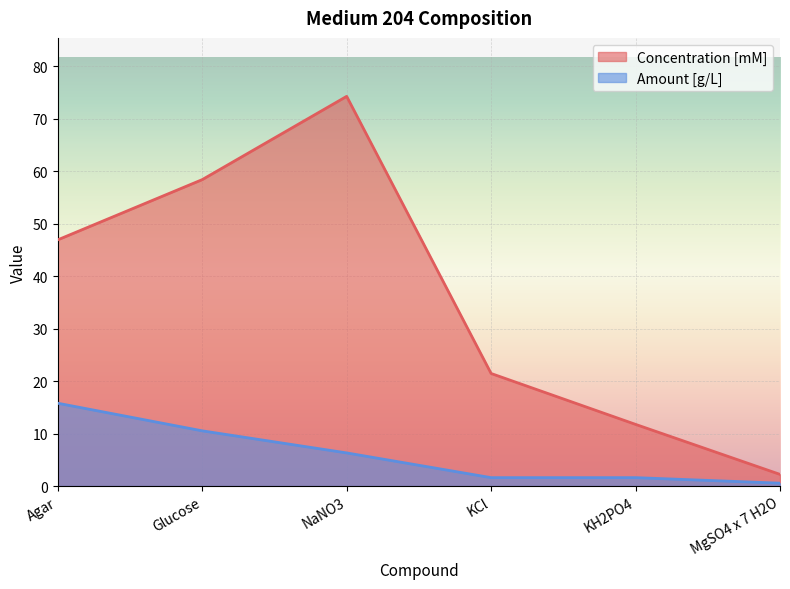

Is the value of Amount [g/L] at MgSO4 x 7 H2O greater than the value of Concentration [mM] at KH2PO4?

No